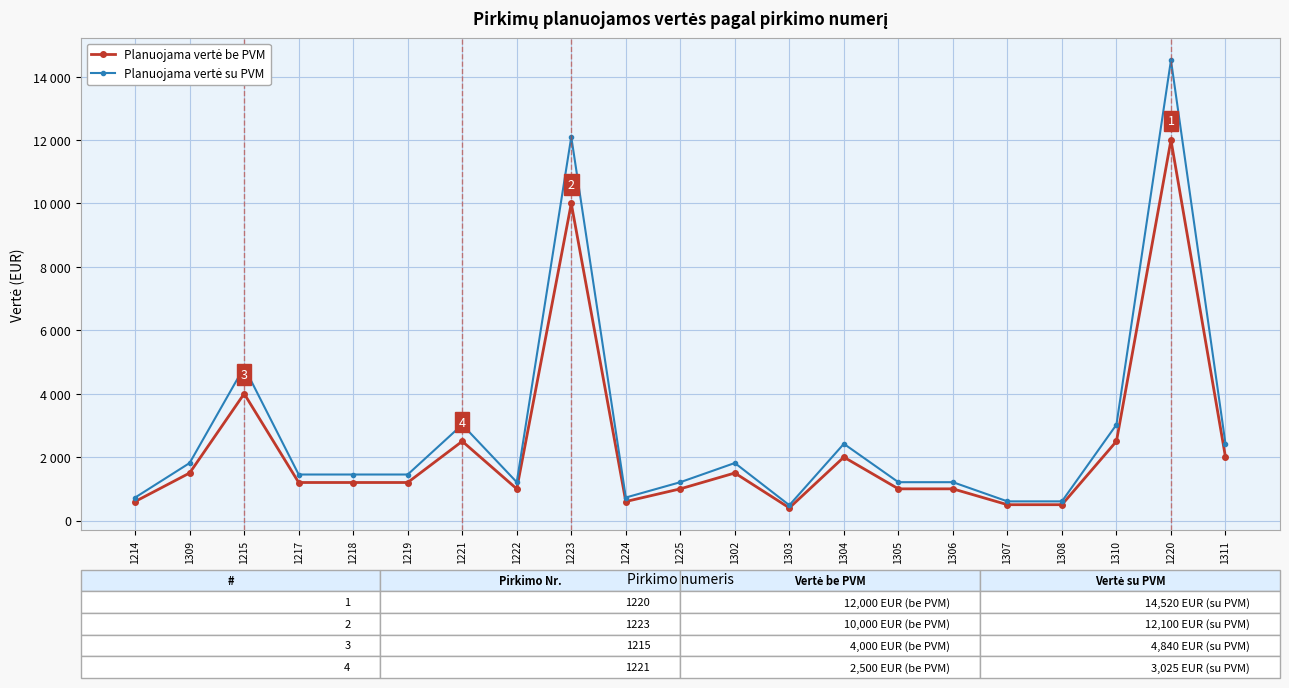

Is this an area chart (filled region under the line)?

No